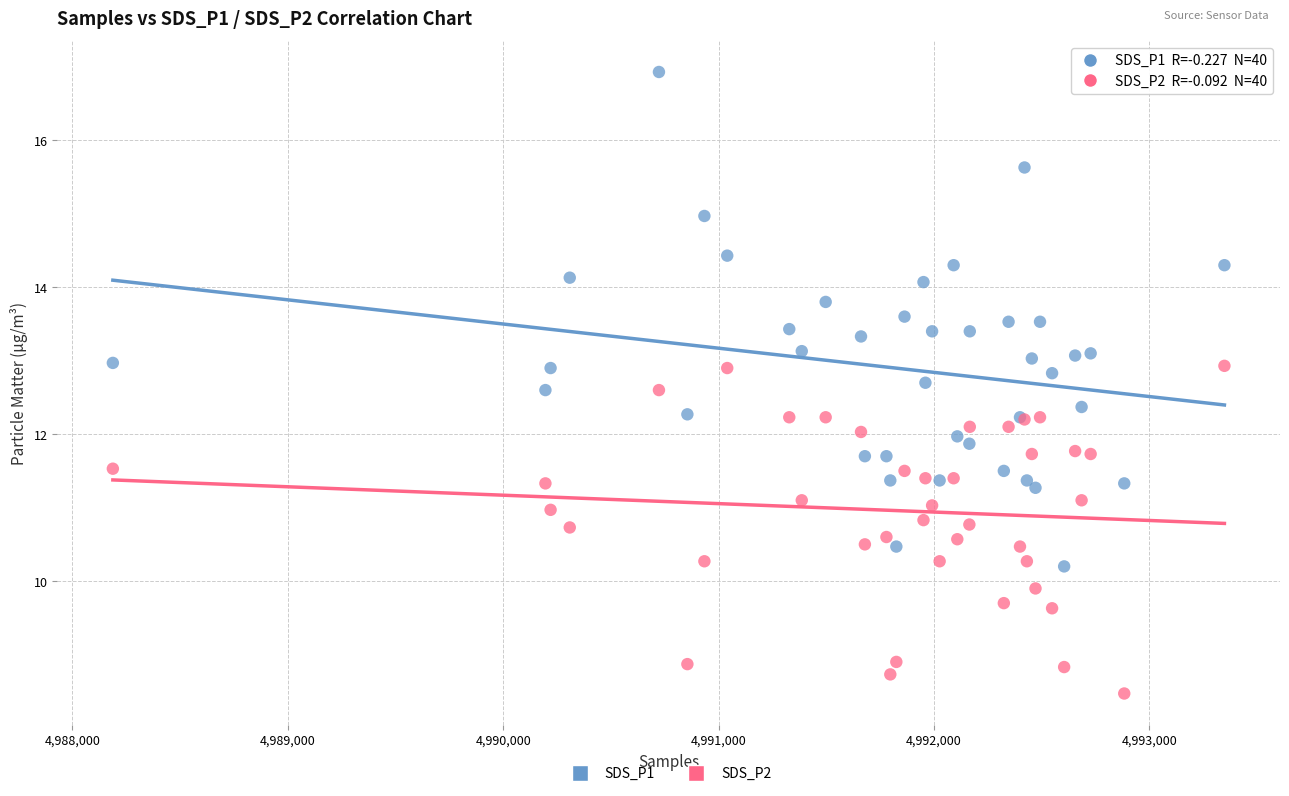

Which series has the widest spread of Y values?

SDS_P1